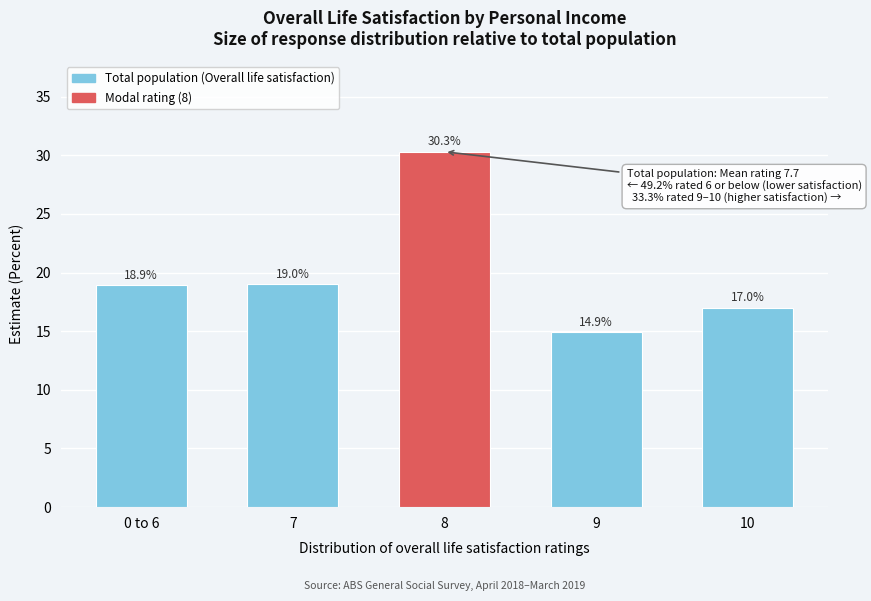

Reading left to right, transcribe all the data shown in this chart.

0 to 6=18.9	7=19.0	8=30.3	9=14.9	10=17.0